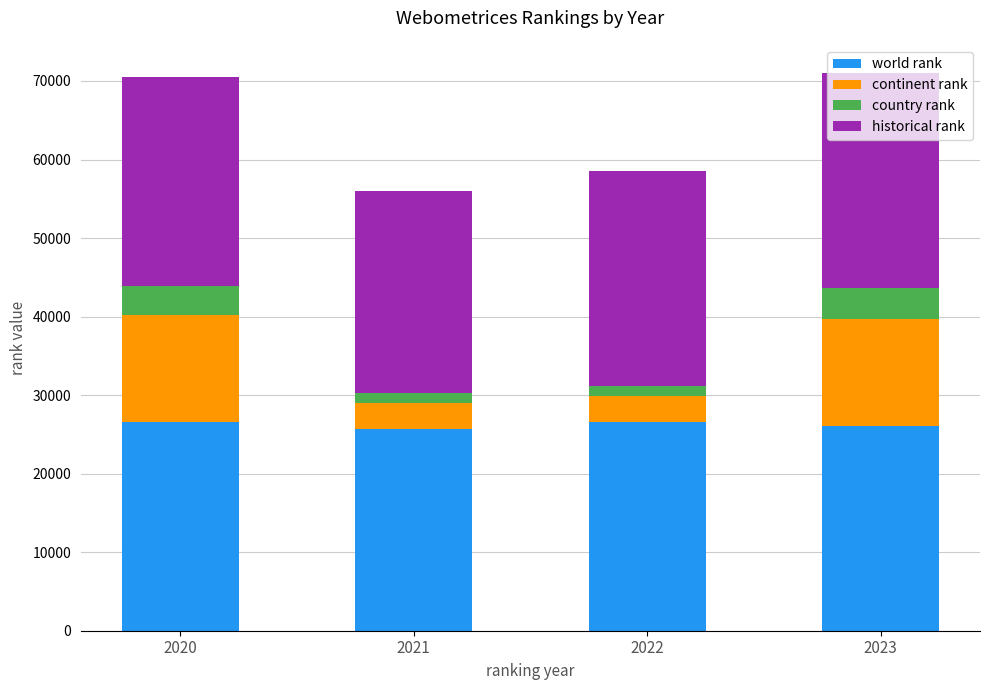

What is the highest value of the world rank series?

26548.0